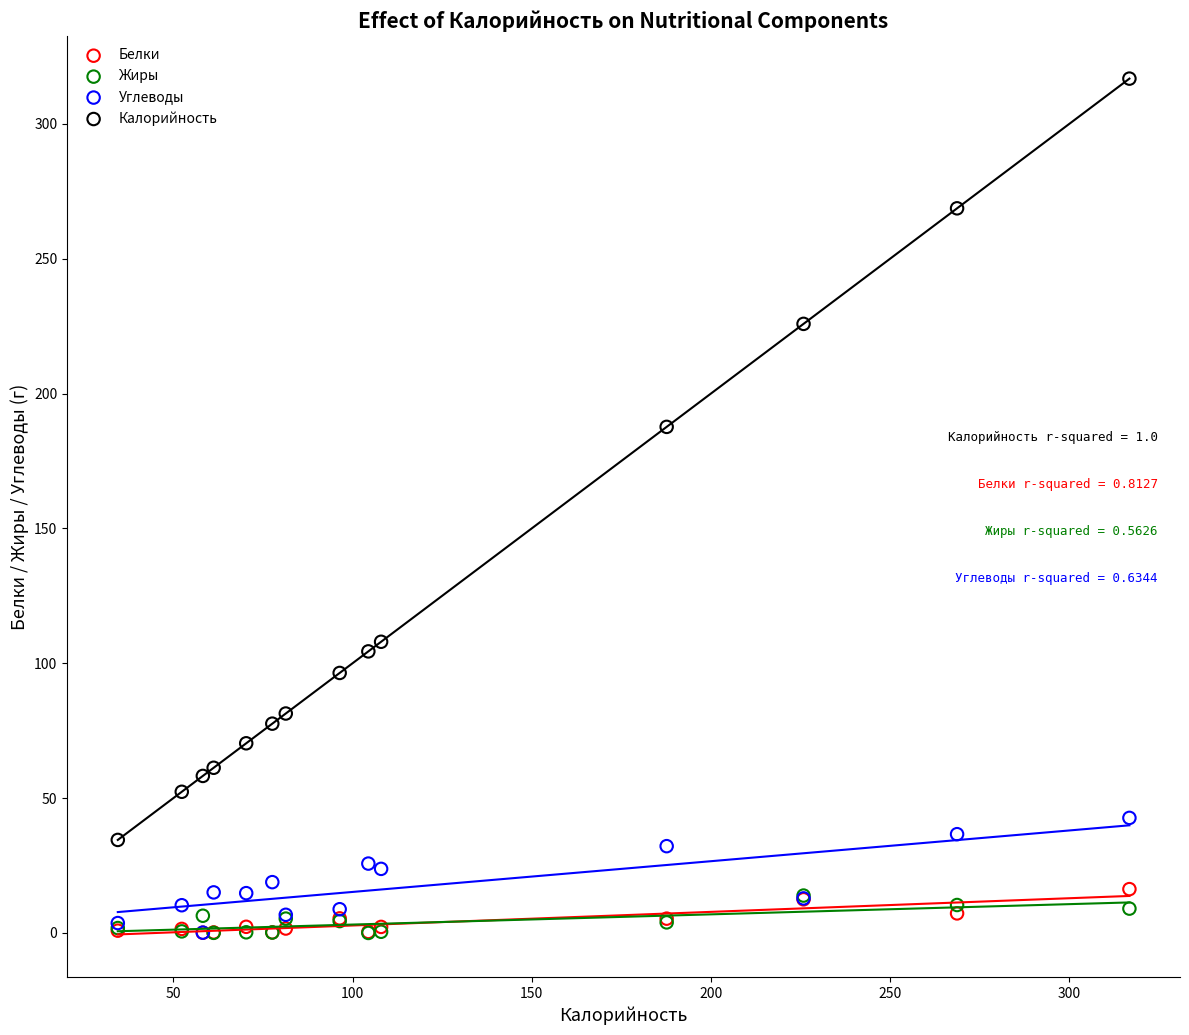

Which series reaches the maximum Y coordinate?

Калорийность